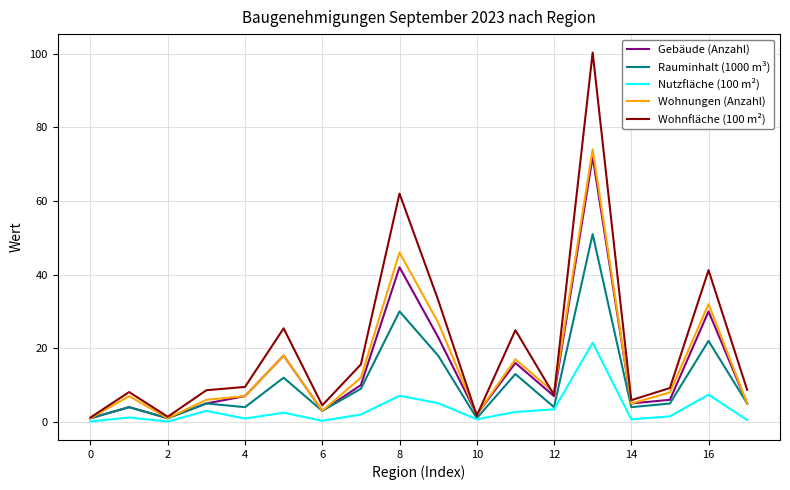

Which series has the largest total across all categories?

Wohnfläche (100 m²)